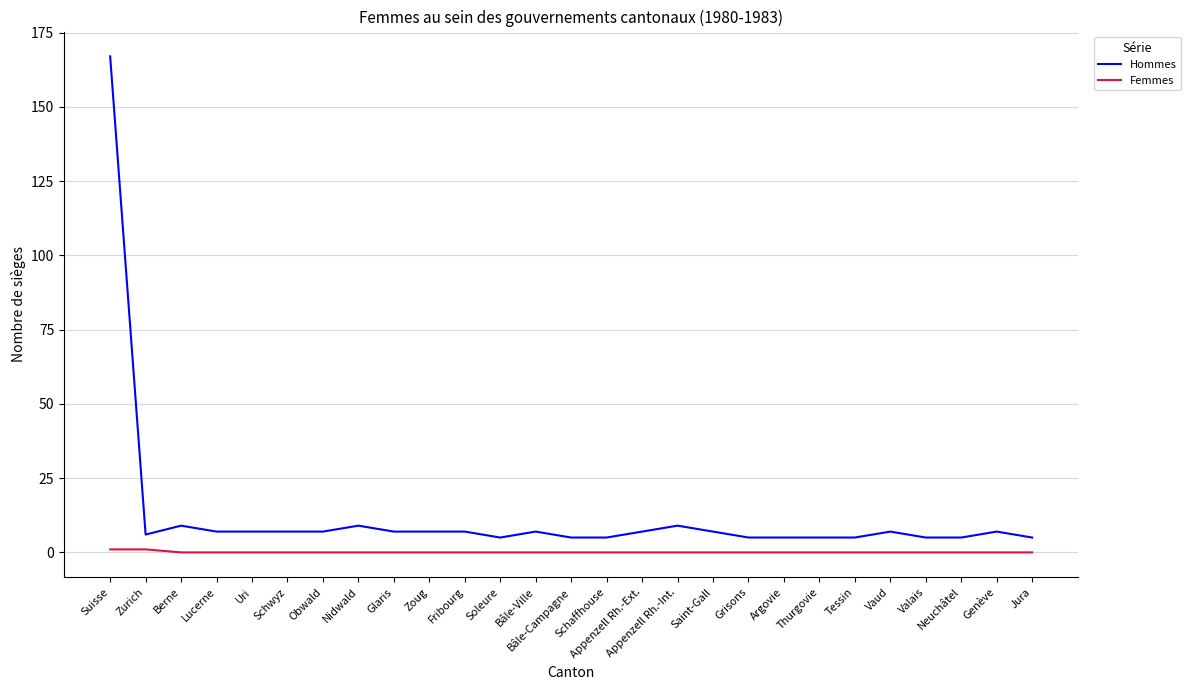

The value of Femmes at Zurich is 1. True or false?

True